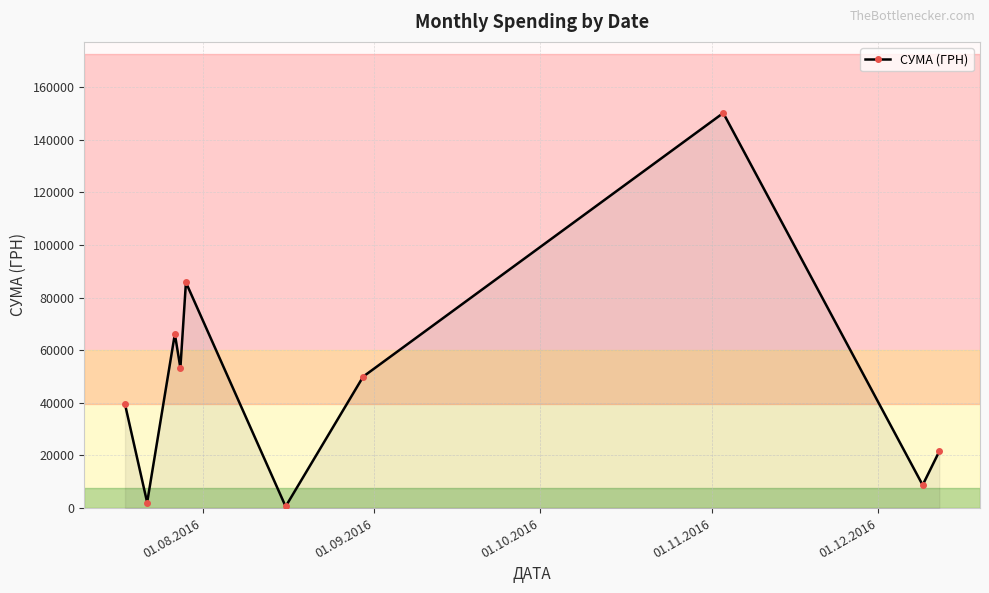

How many points are lower than both their immediate neighbors (excluding endpoints)?

4